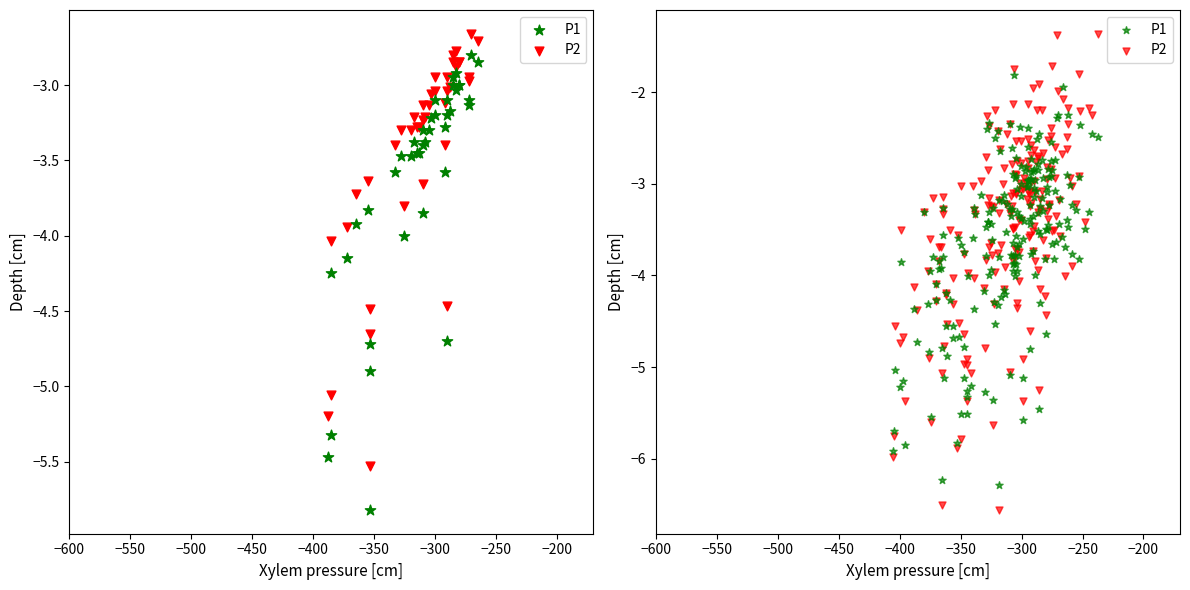

Is the value of P2 at 19 greater than the value of P1 at 25?

Yes